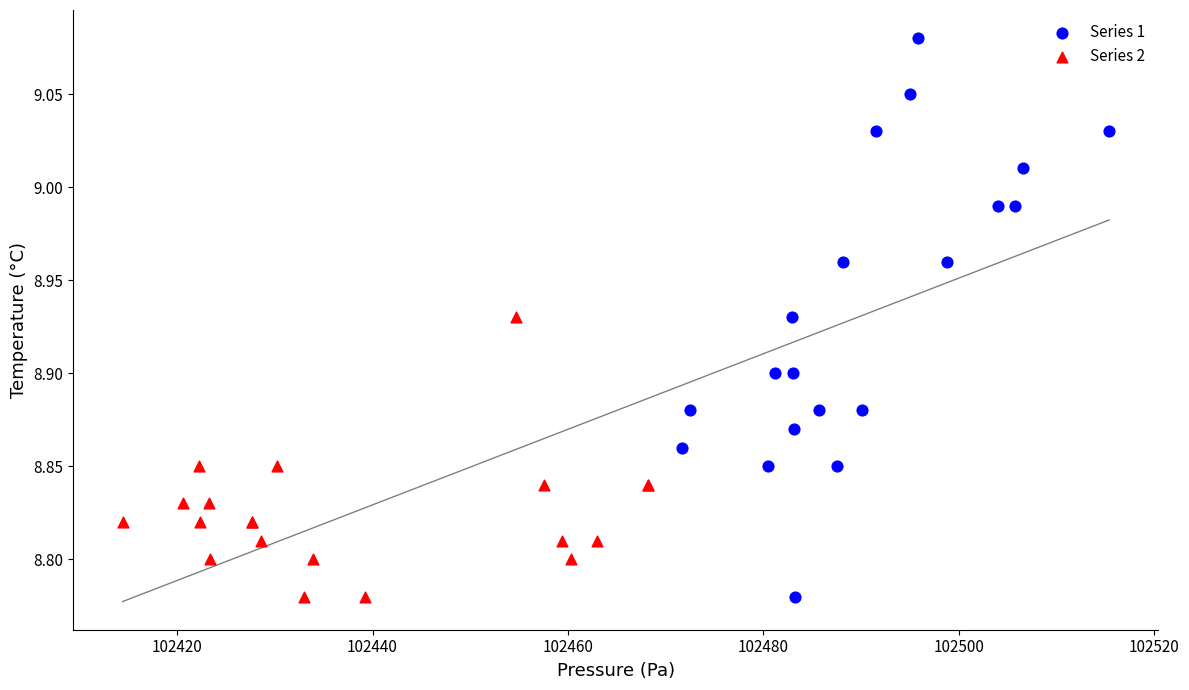

Which series has the widest spread of Y values?

Series 1